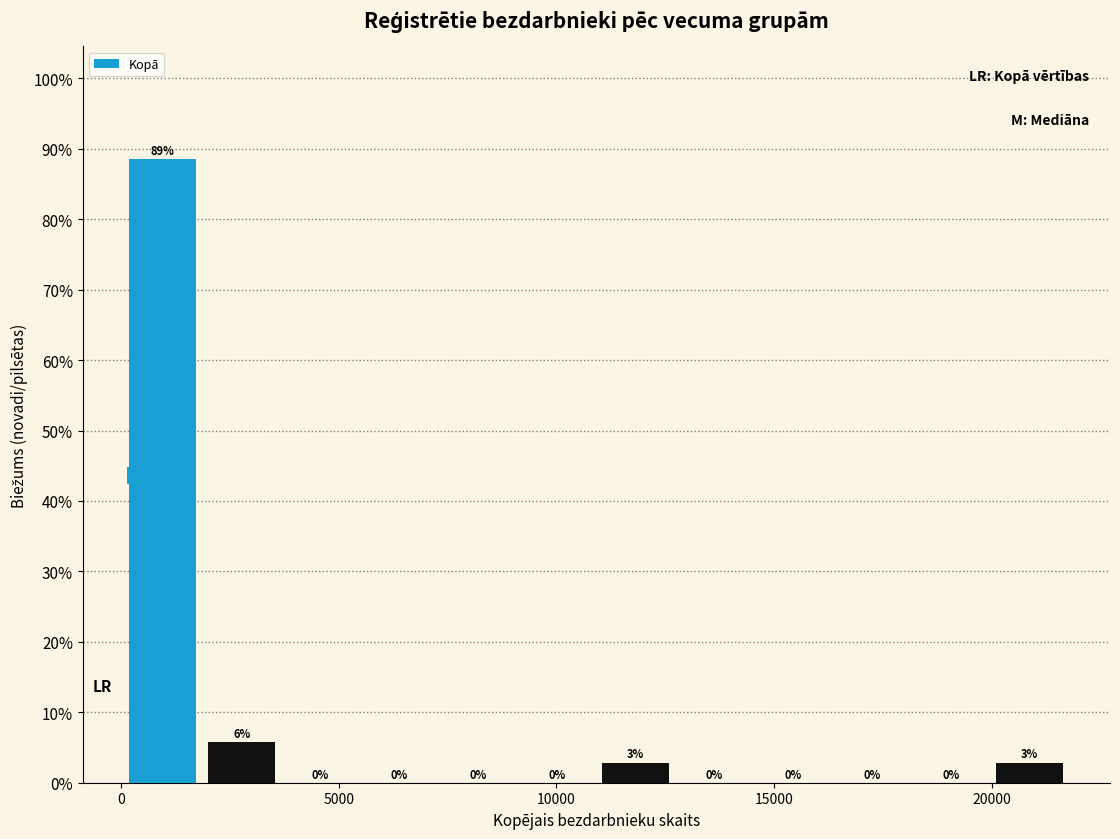

Around what value on the x-axis is the tallest bar? Give the approximate position of its centre, as read against the axis.

1000